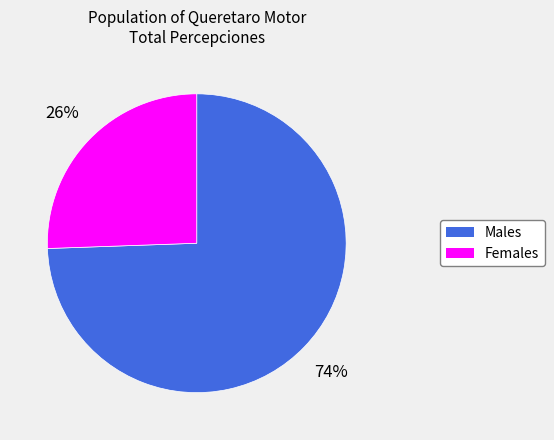

To the nearest percent, what is the average slice percentage?

50%